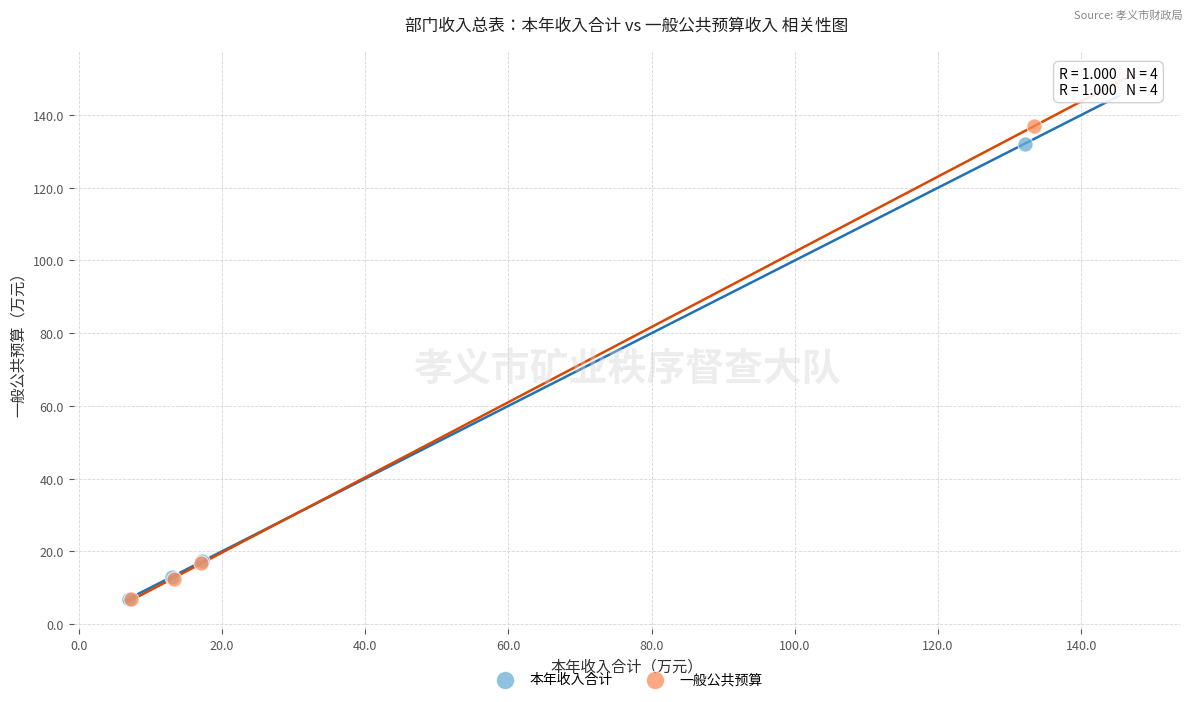

Which series has the largest Y range (max minus min)?

一般公共预算